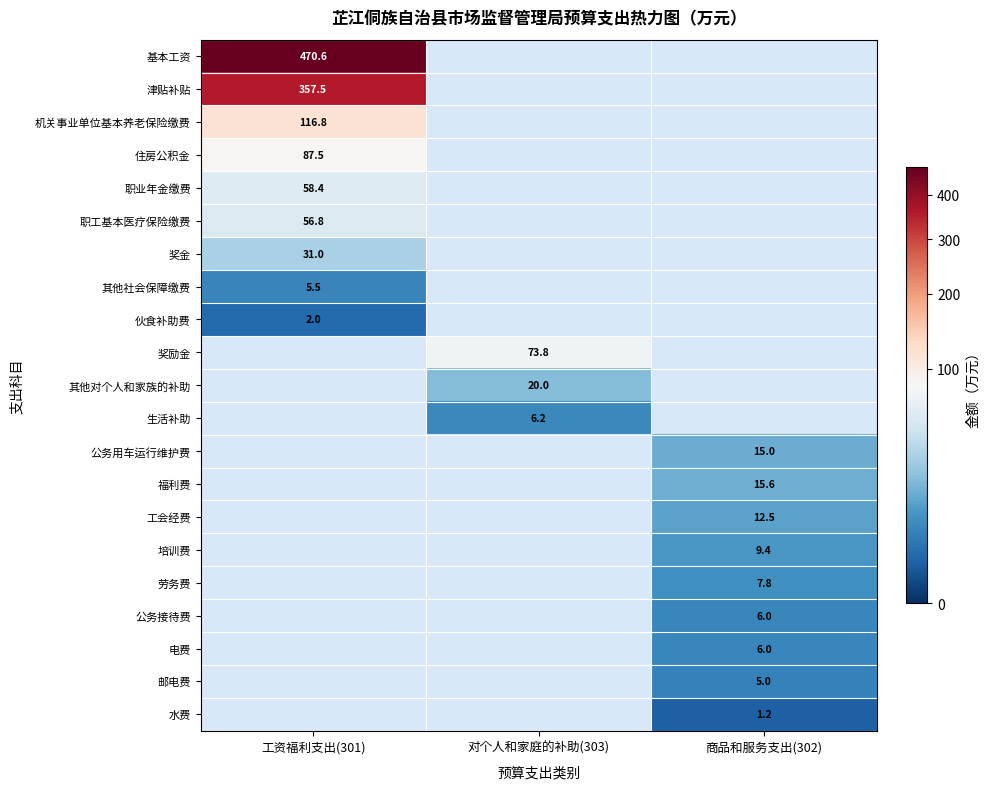

Which has a higher value, 商品和服务支出(302) or 工资福利支出(301)?

工资福利支出(301)